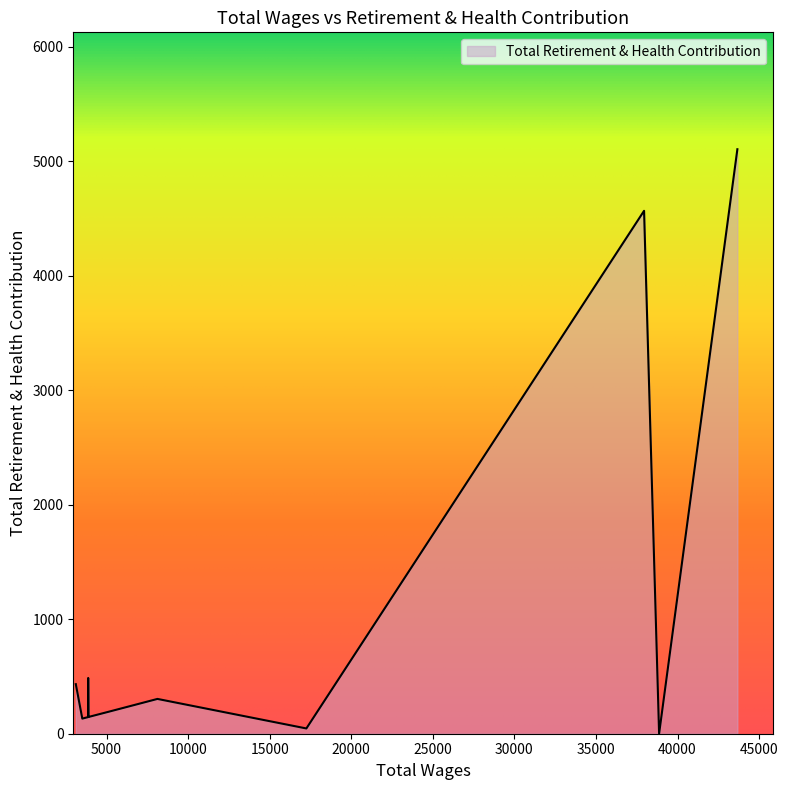

True or false: the data shows 64 at 3873.0.

False